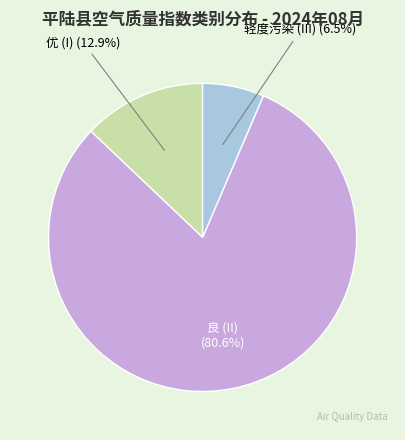

Is there any slice that represents more than half of the pie?

Yes